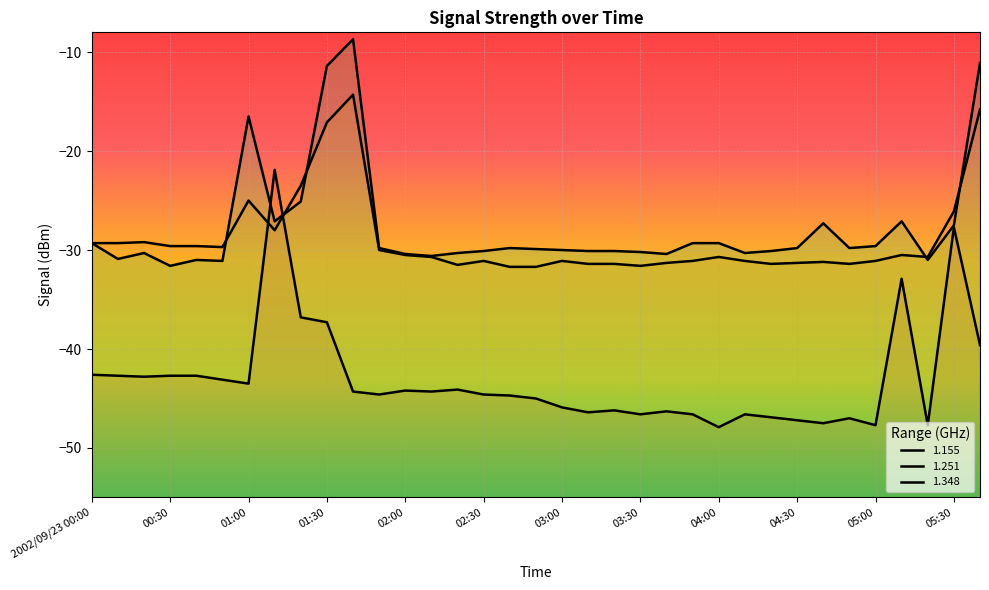

Is this an area chart (filled region under the line)?

No